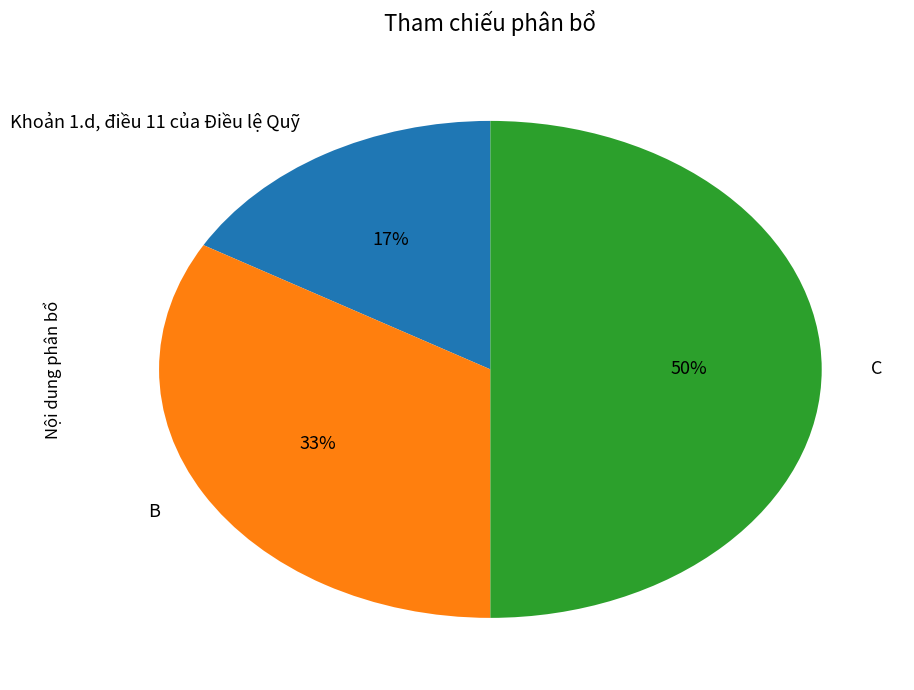

To the nearest percent, what percentage of the pie is C?

50%